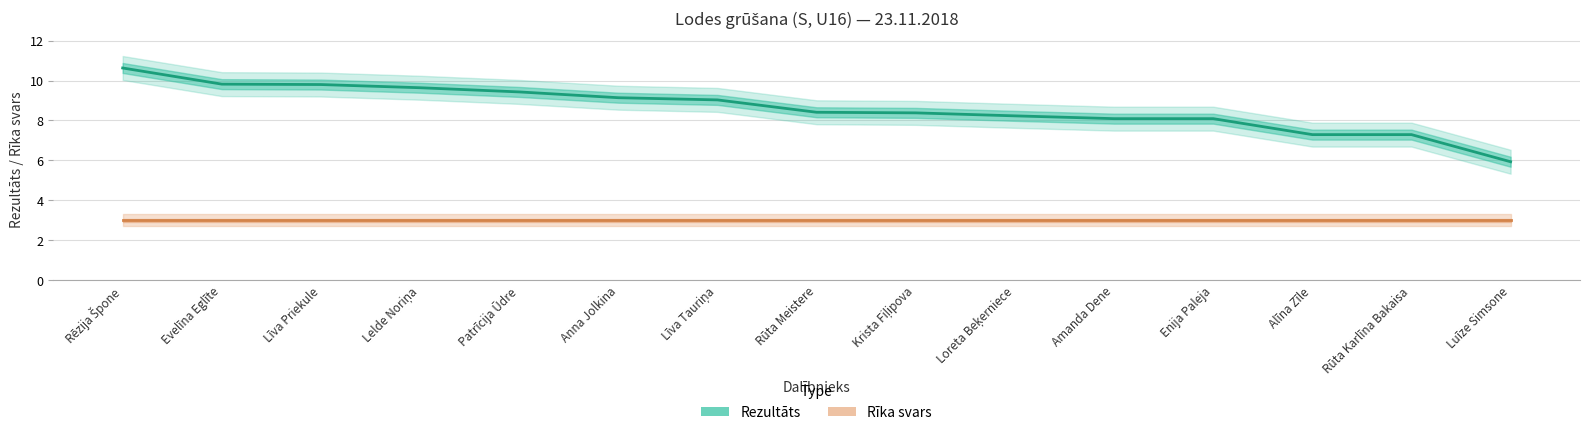

Which series changed the most between Anna Jolkina and Enija Paleja?

Rezultāts